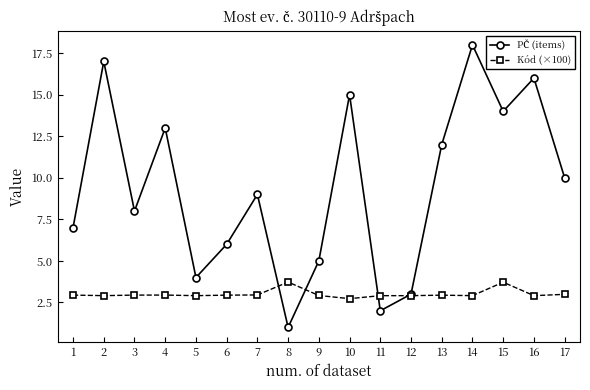

What is the difference between the highest and lowest values at 2?

14.1